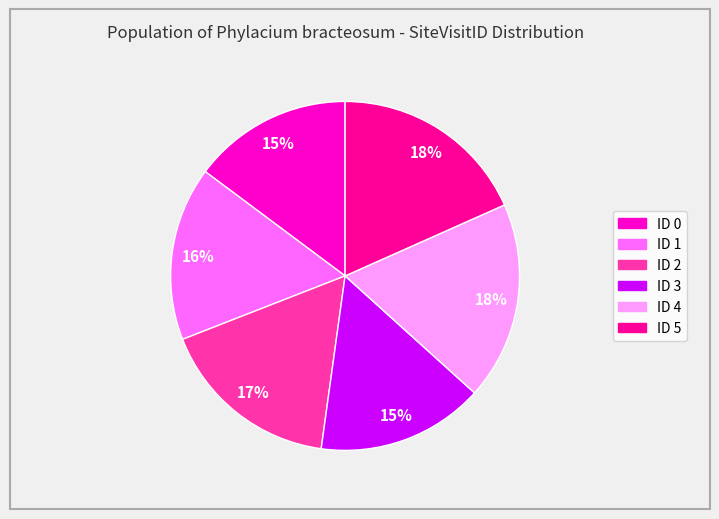

What is the ratio of the value at ID 5 to the value at ID 0?

1.2